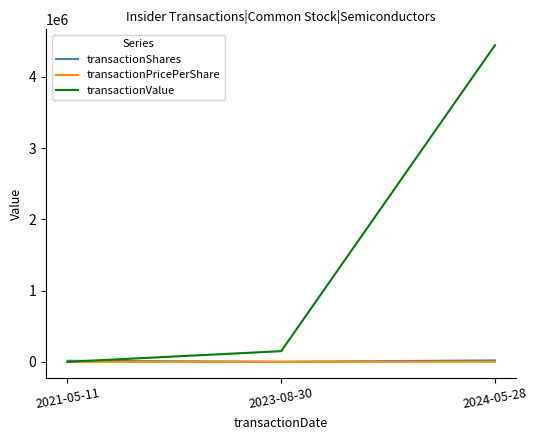

What is the difference between the maximum and minimum values in the transactionShares series?

19000.0